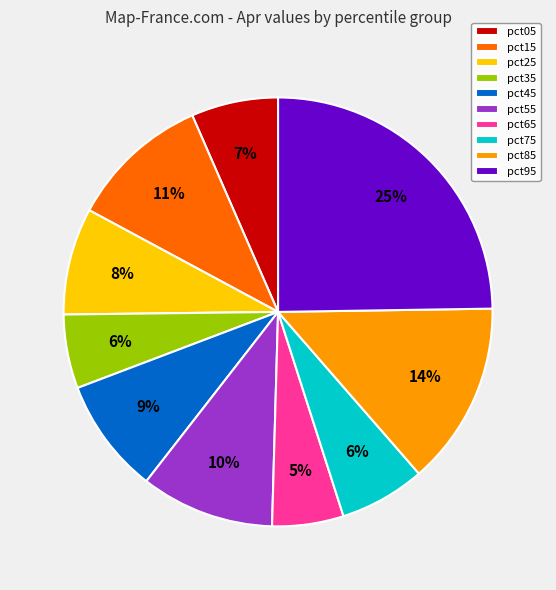

Count the number of slices in the pie.

10